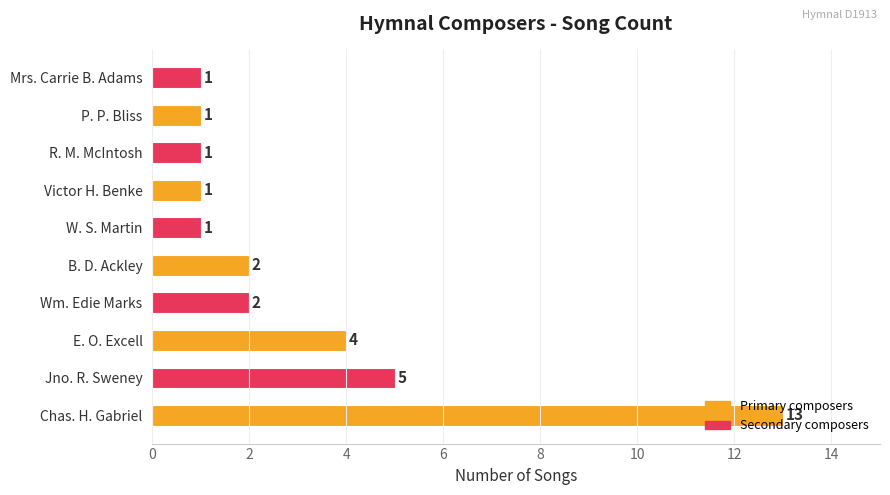

What is the difference between the maximum and minimum values?

12